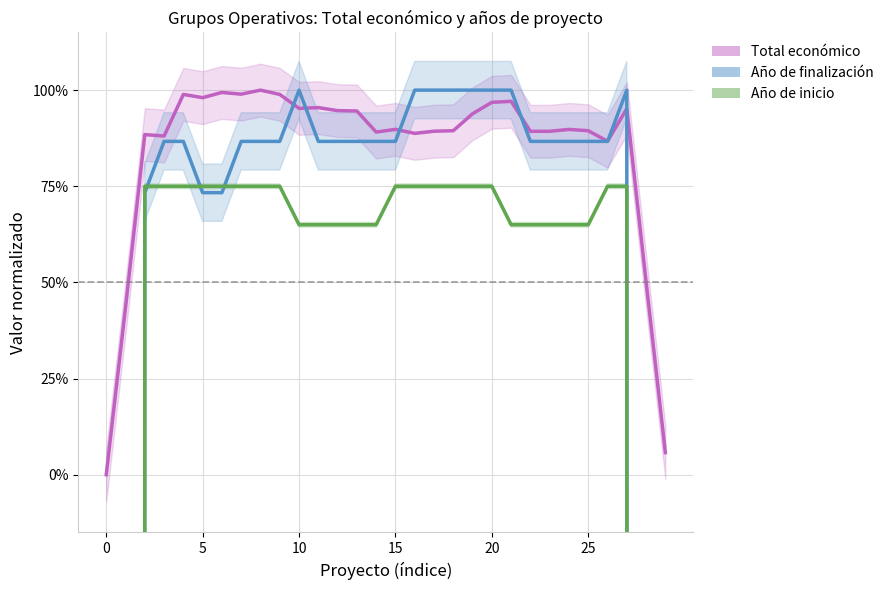

True or false: Año de inicio has more than 0 points higher than both neighbors.

False